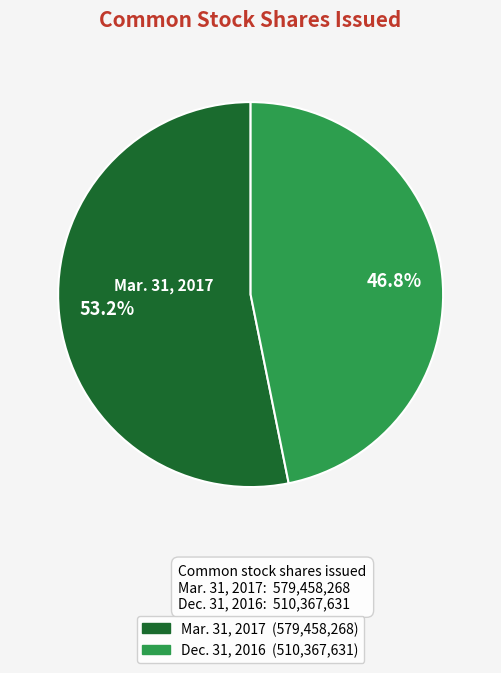

Rank the categories by value from lowest to highest.

Dec. 31, 2016, Mar. 31, 2017